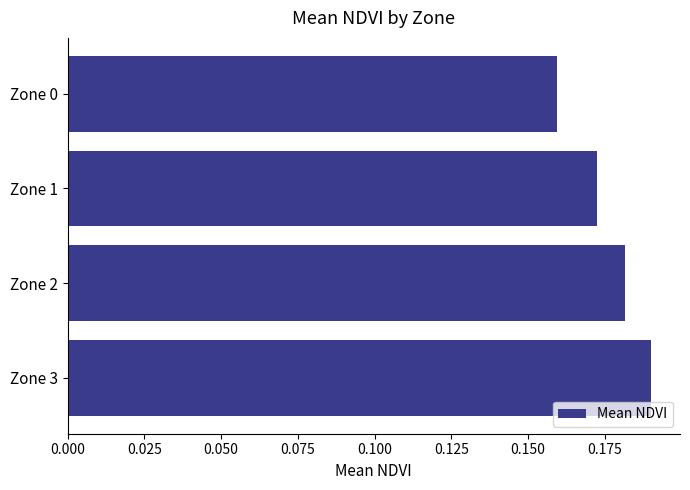

Between Zone 3 and Zone 2, which is larger?

Zone 3